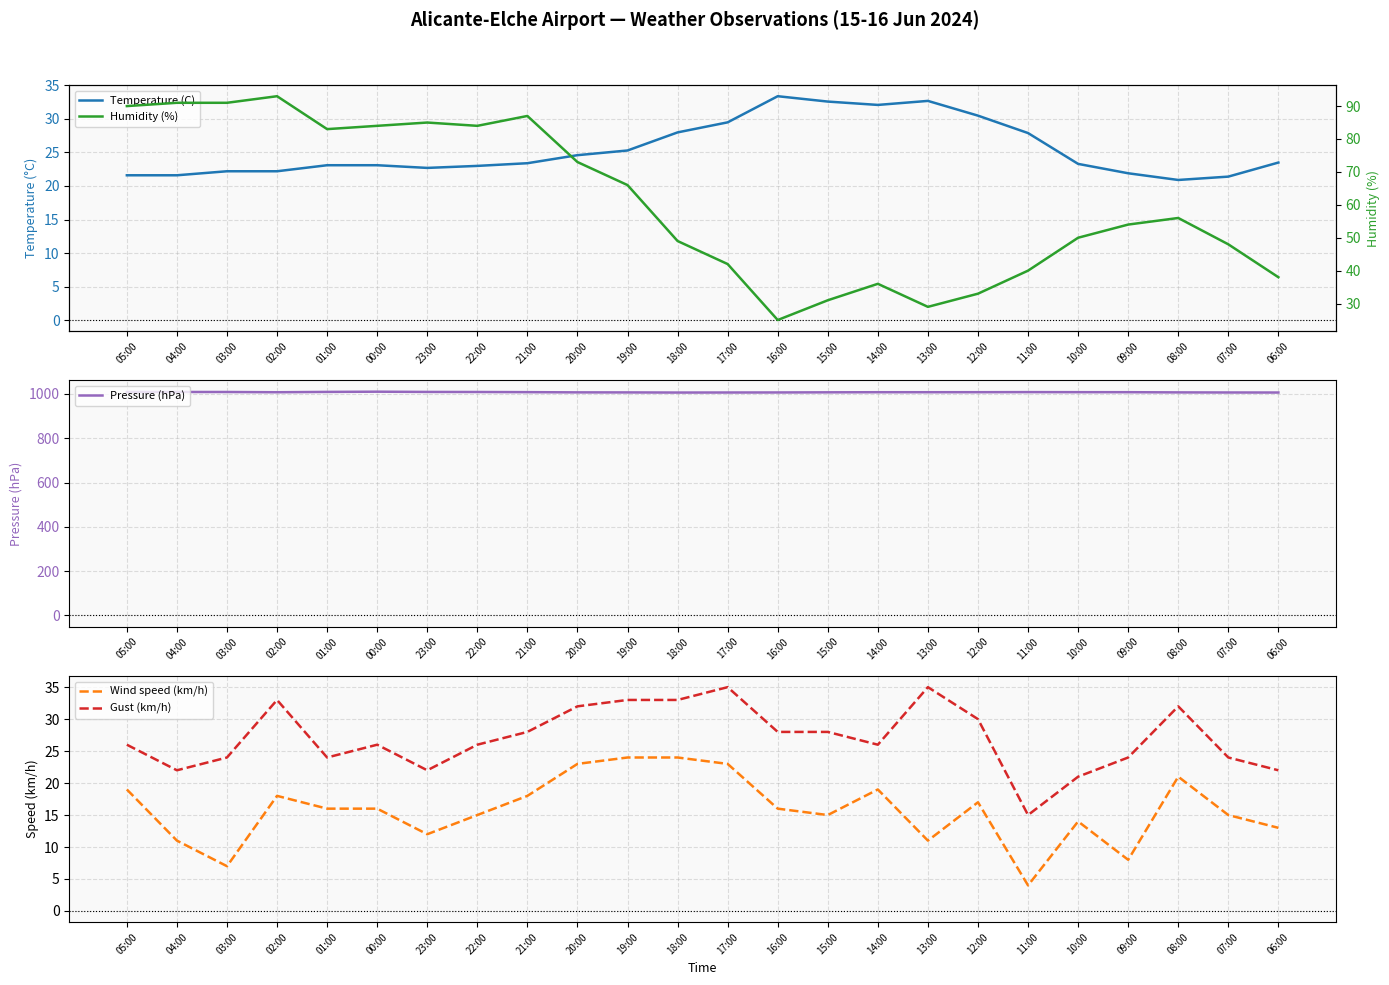

Between 04:00 and 01:00, which series saw the biggest shift?

Humidity (%)